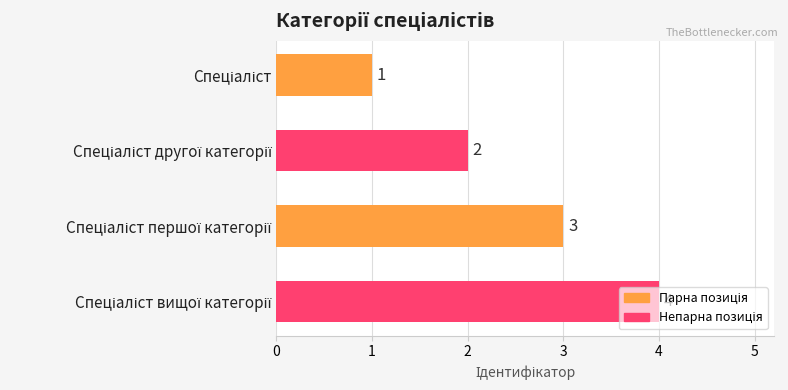

Count the values in the range 2 to 4.

3